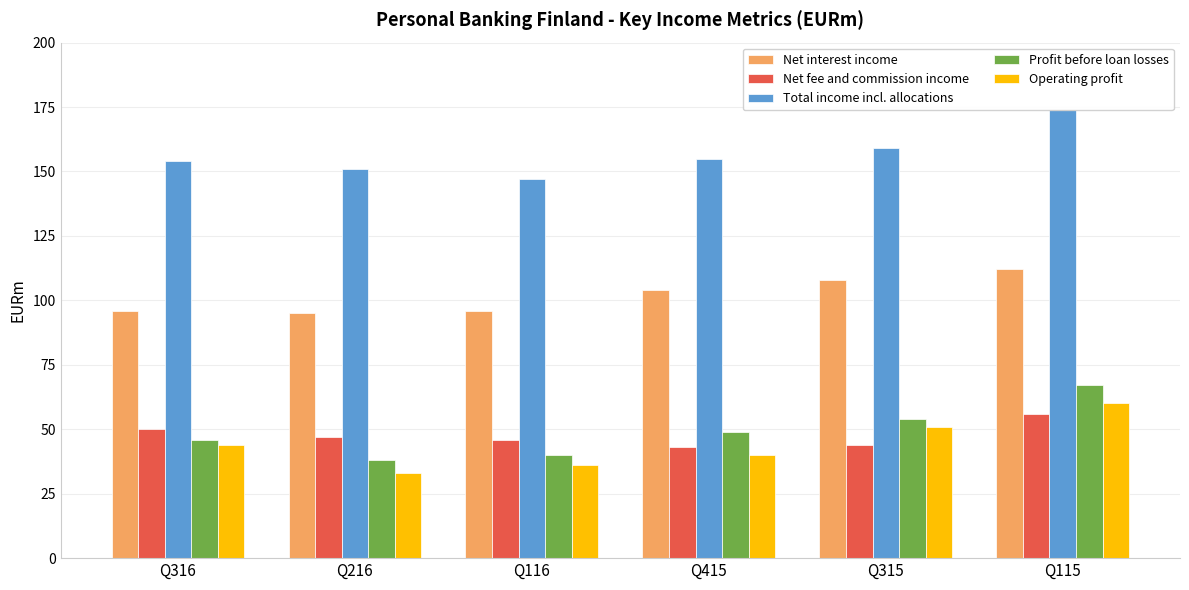

Reading left to right, extract all data points from this chart.

Net interest income: 96	95	96	104	108	112
Net fee and commission income: 50	47	46	43	44	56
Total income incl. allocations: 154	151	147	155	159	174
Profit before loan losses: 46	38	40	49	54	67
Operating profit: 44	33	36	40	51	60